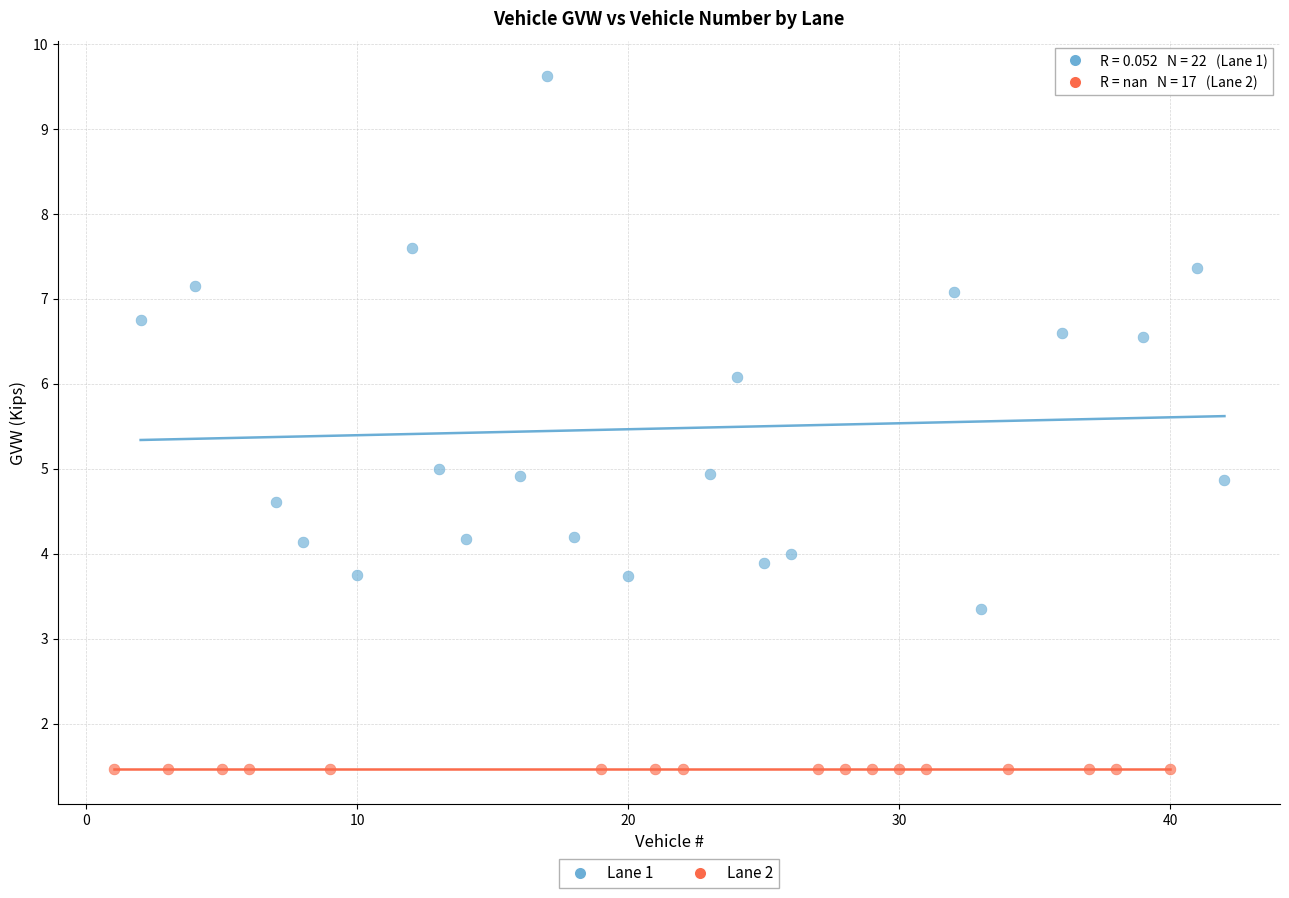

Which series contains the highest Y value?

Lane 1